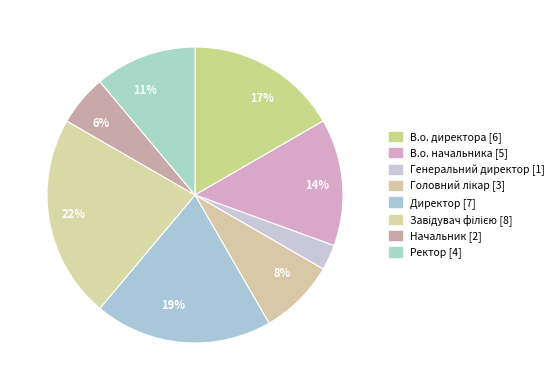

Count the number of slices in the pie.

8